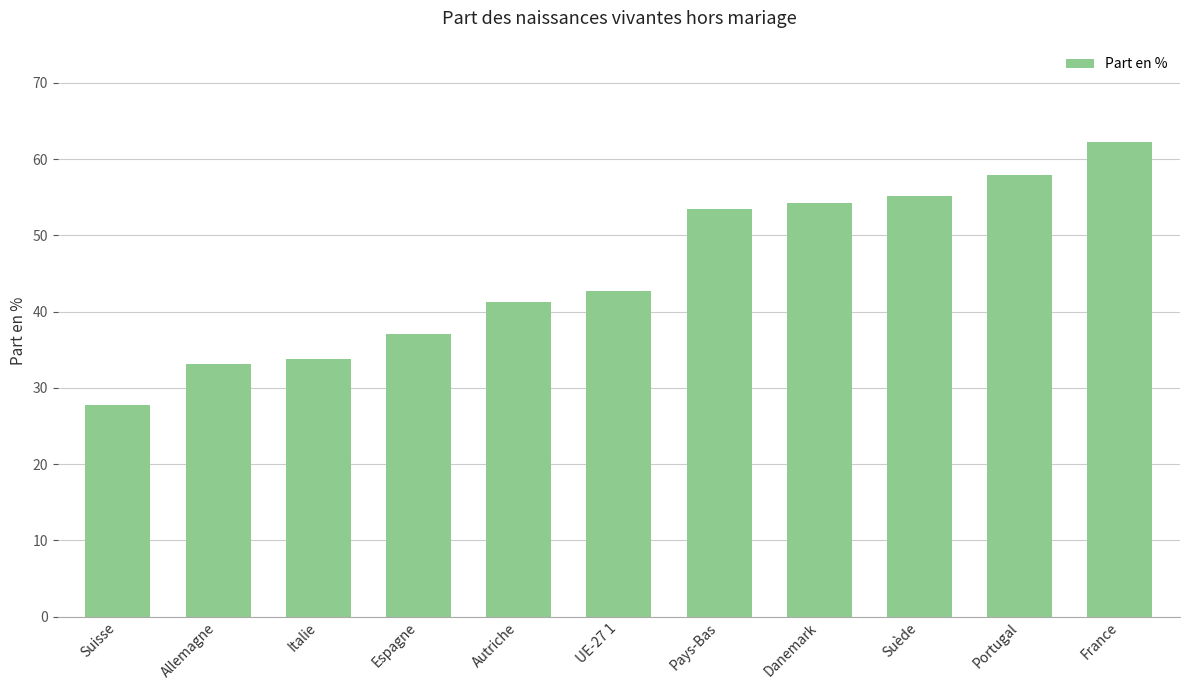

What is the average value?

45.3